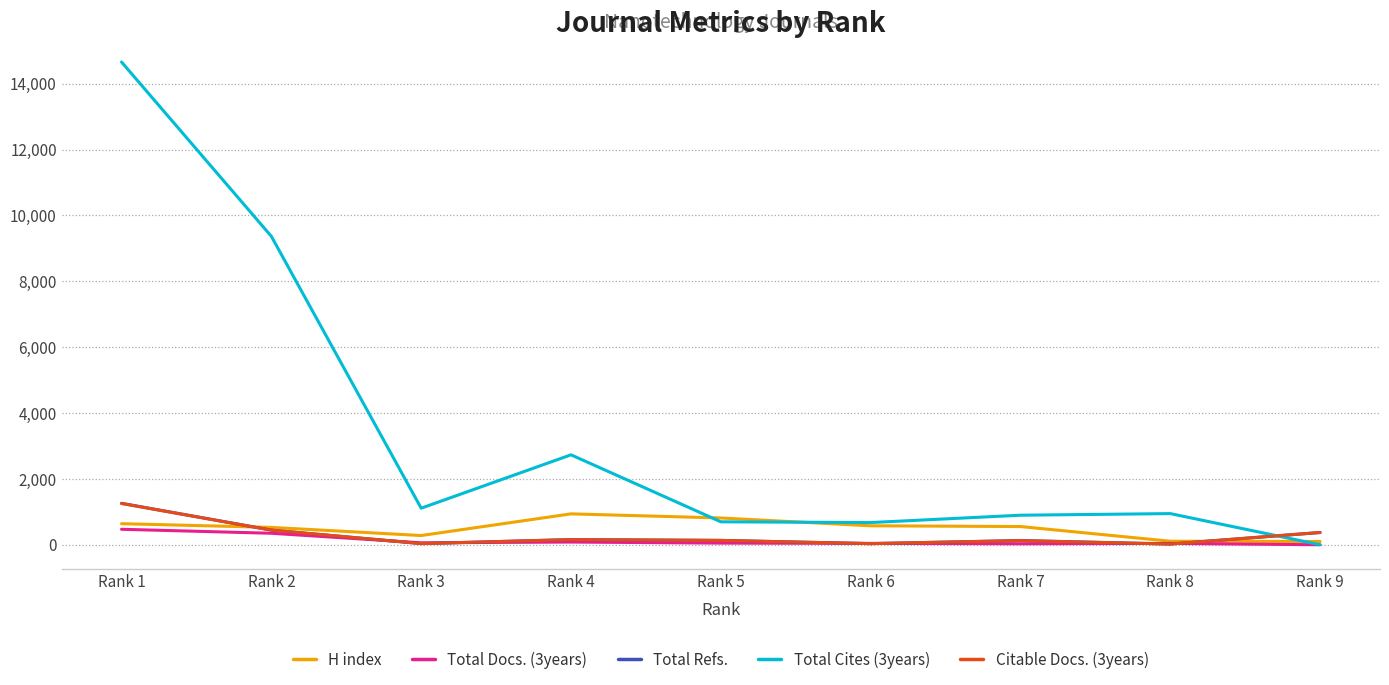

Between which two adjacent categories do Total Cites (3years) and Citable Docs. (3years) first intersect?

Rank 8 and Rank 9